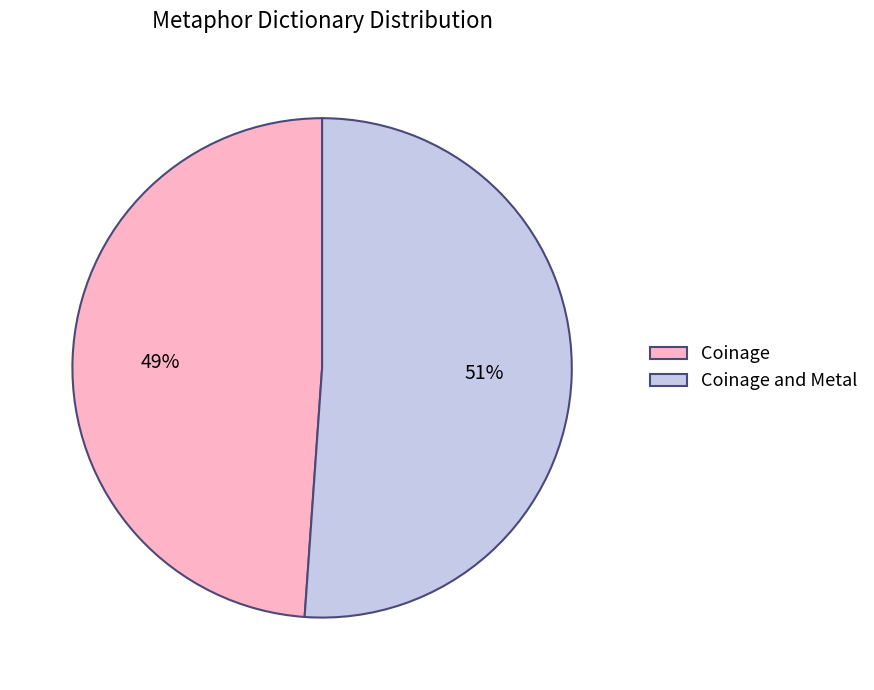

To the nearest percent, what is the average slice percentage?

50%